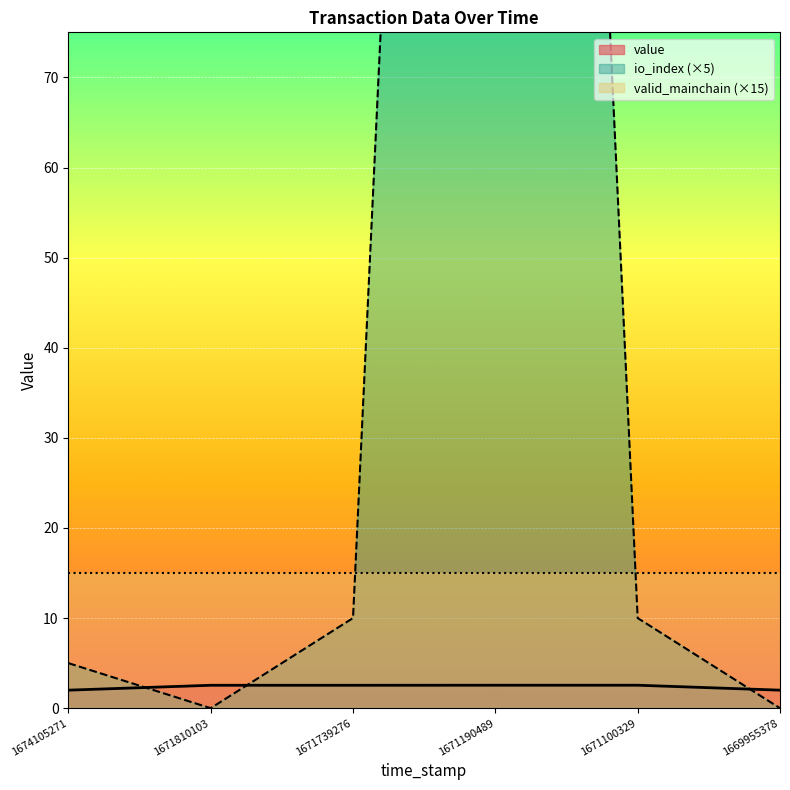

What is the minimum value for value?

2.0